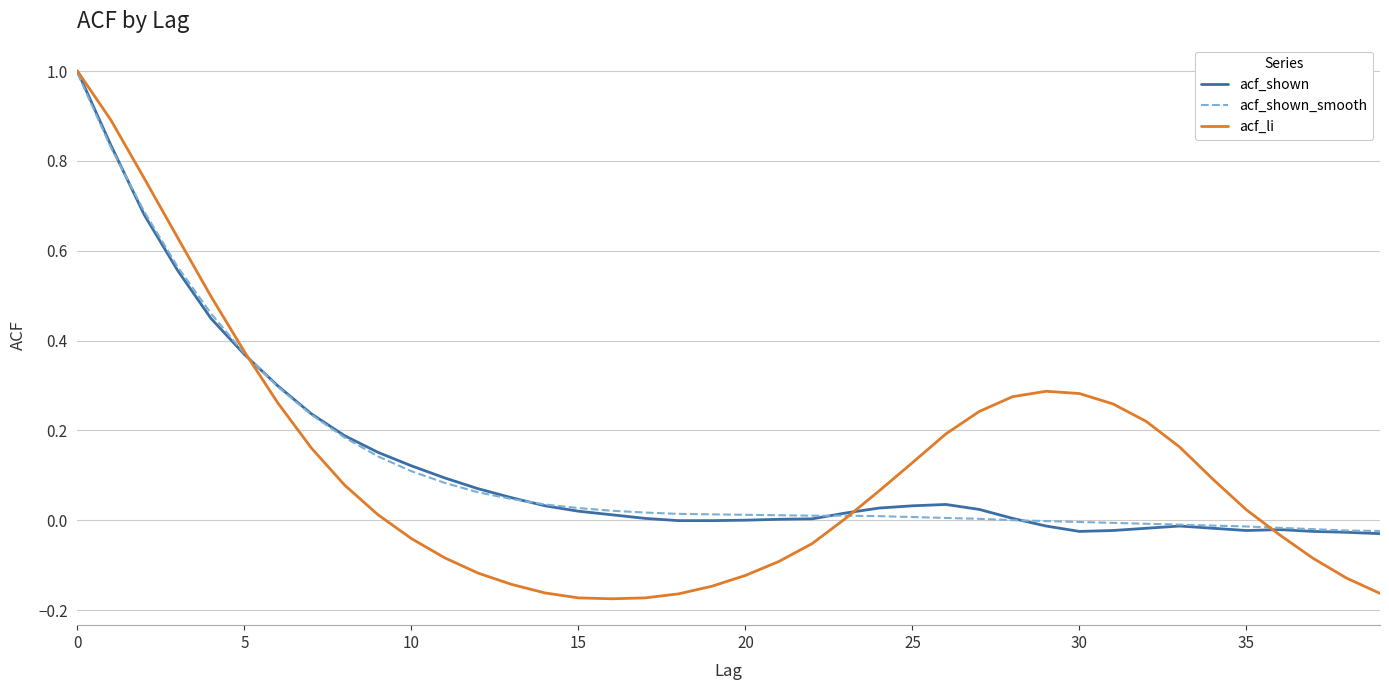

What are all the series names shown in the legend?

acf_shown, acf_shown_smooth, acf_li